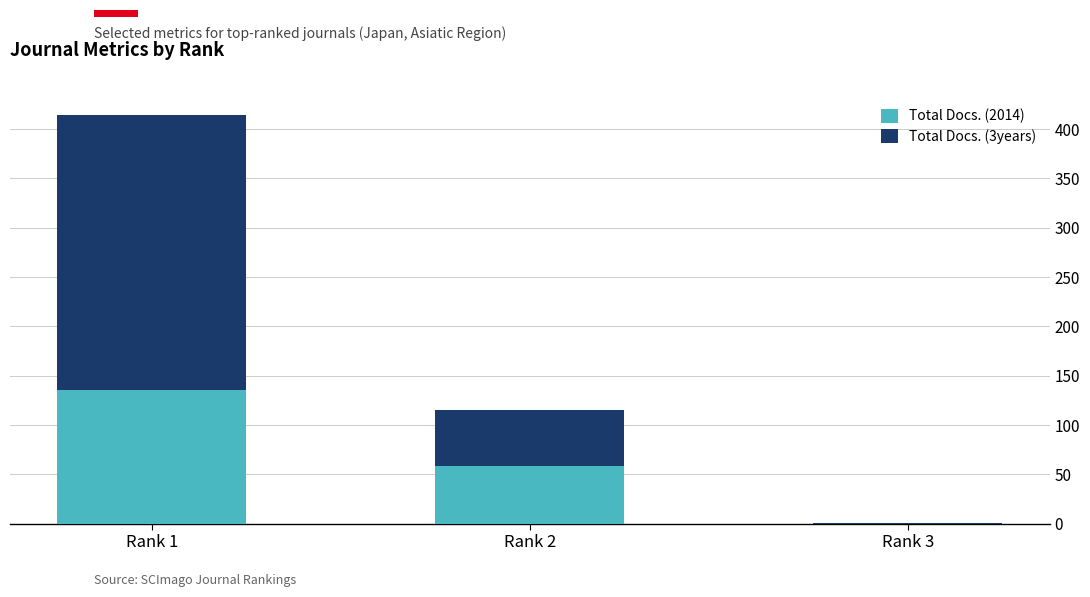

What is the sum of all Total Docs. (2014) values?

193